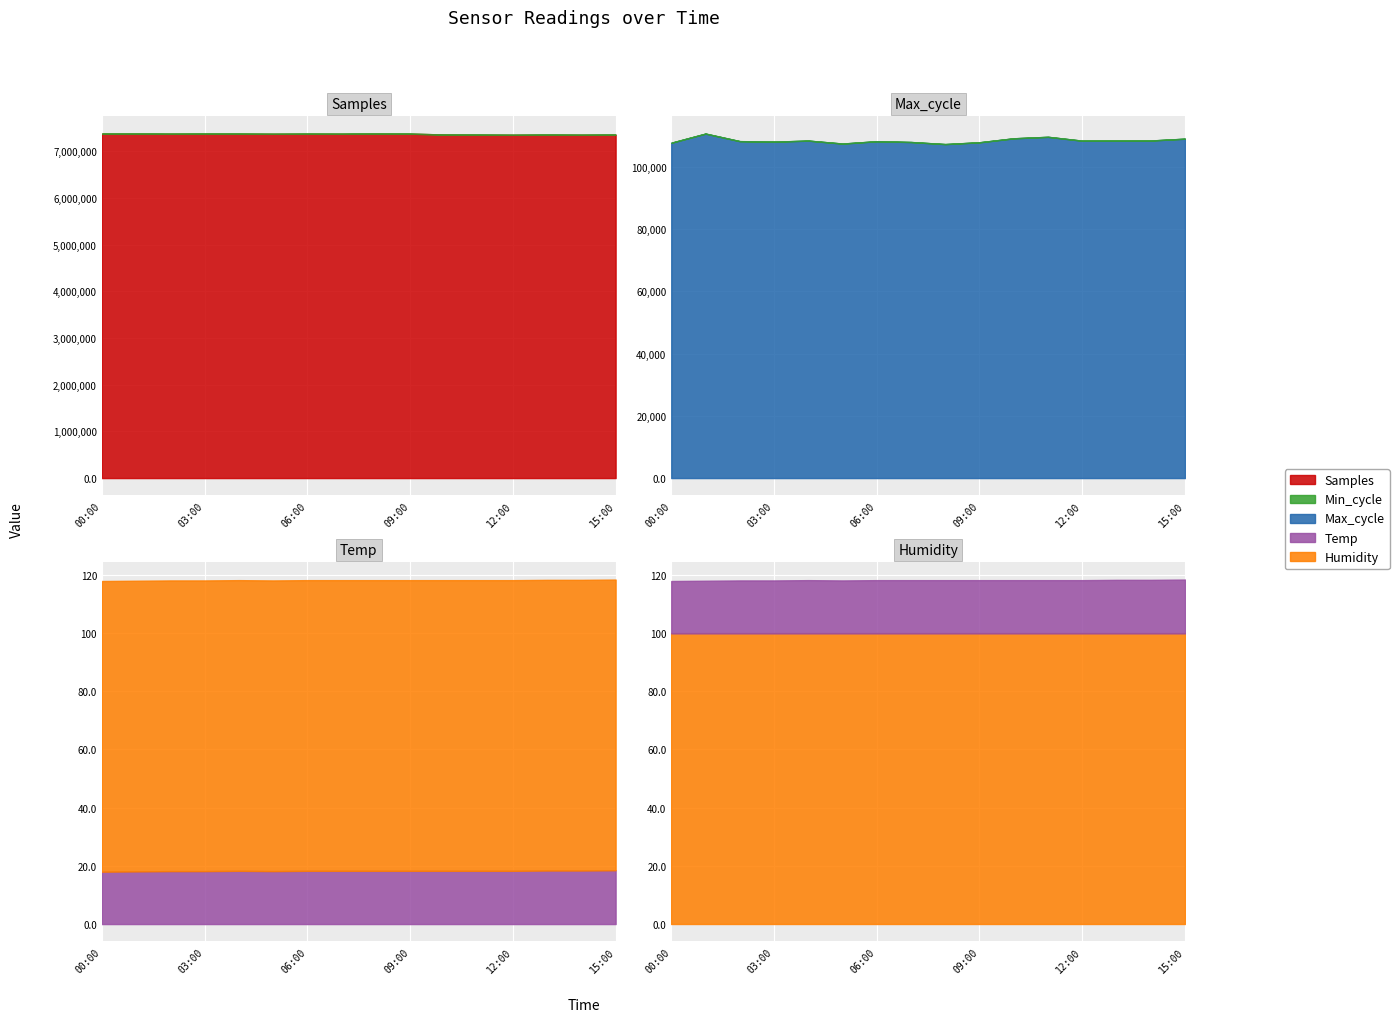

What is the label of the 5th point from the left?

04:00